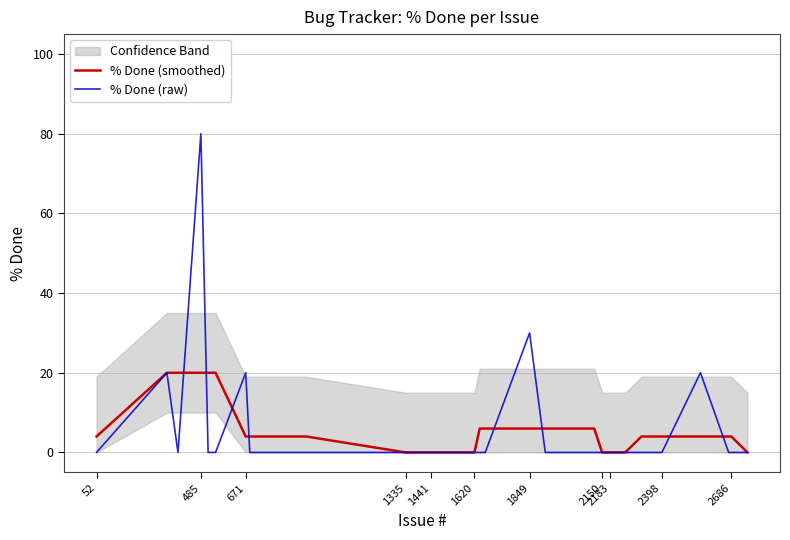

What is the highest value of the % Done (smoothed) series?

20